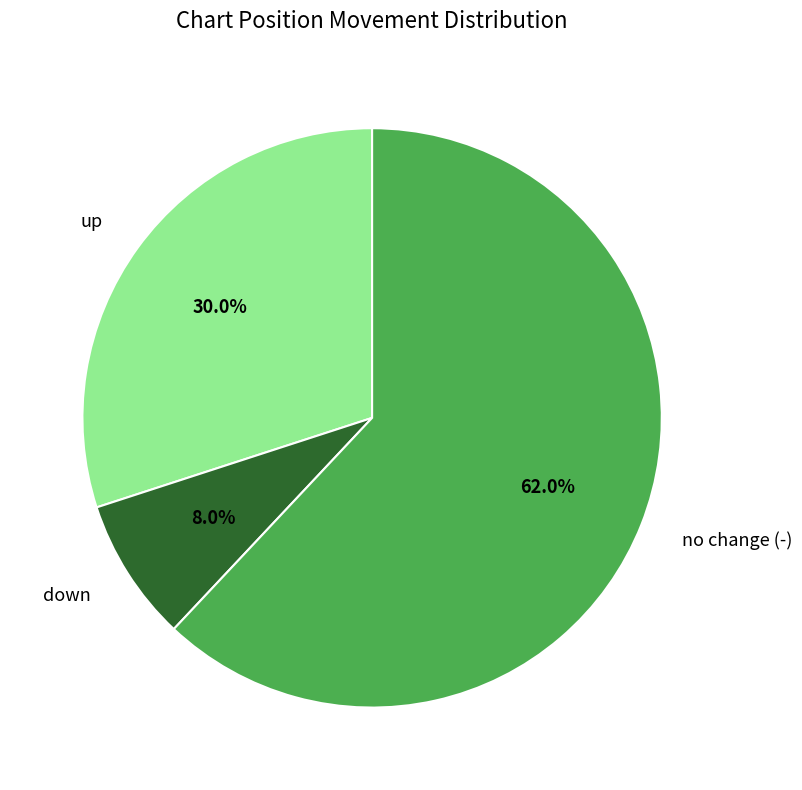

Does any single category account for the majority?

Yes